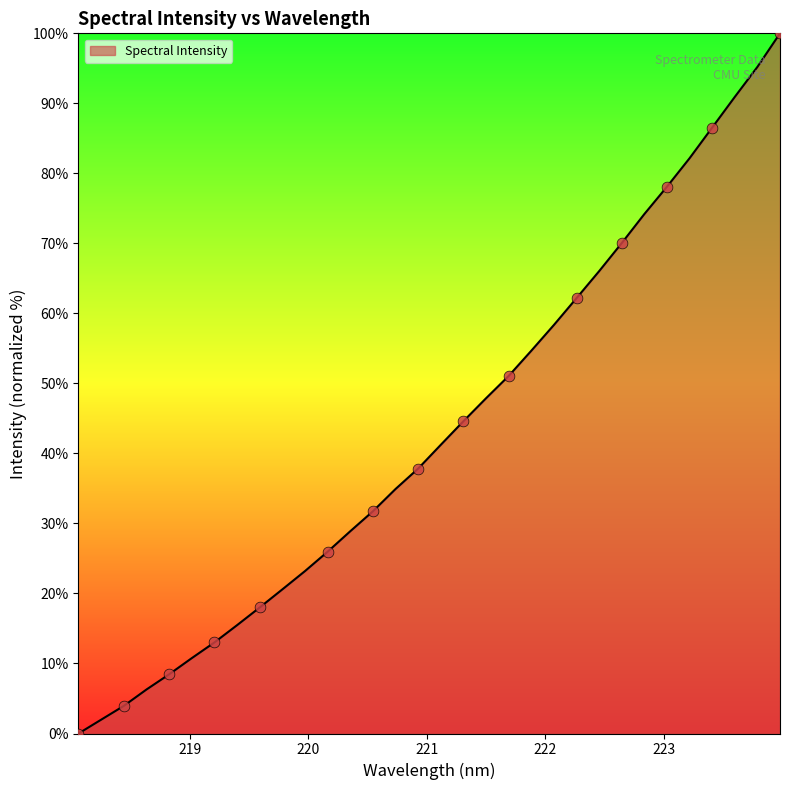

What is the maximum value shown in the chart?

100.0